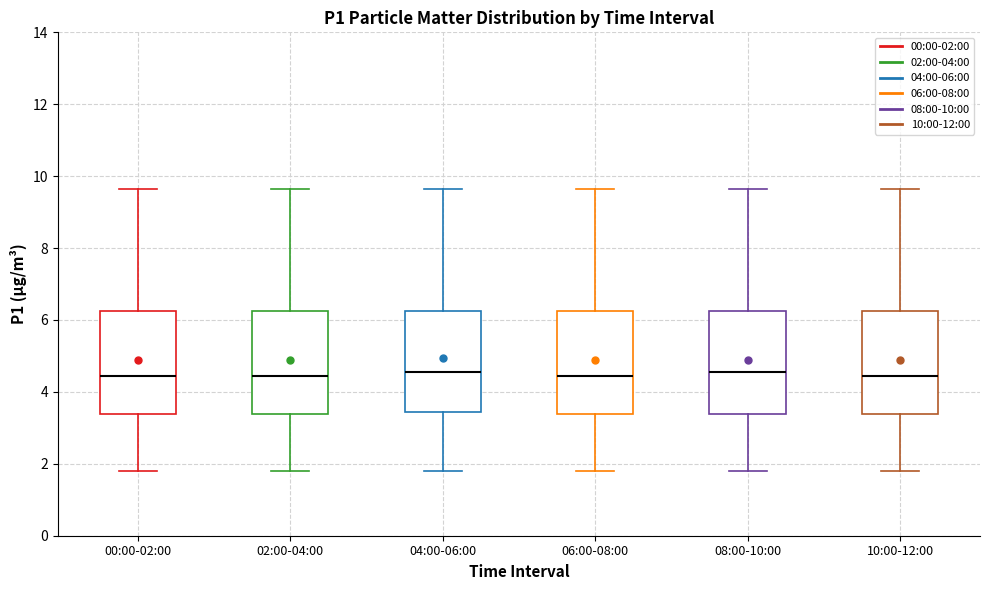

Where does the median line of the box for 02:00-04:00 sit on the y-axis? The values are not printed on the chart, so give them approximately, as read against the axis.

4.4